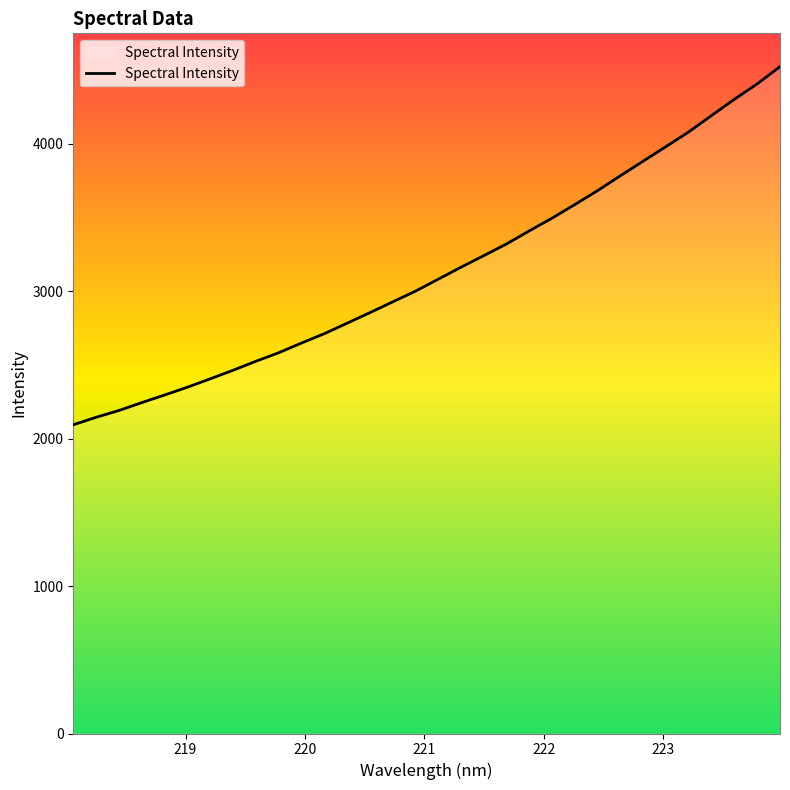

What is the minimum value shown in the chart?

2094.0